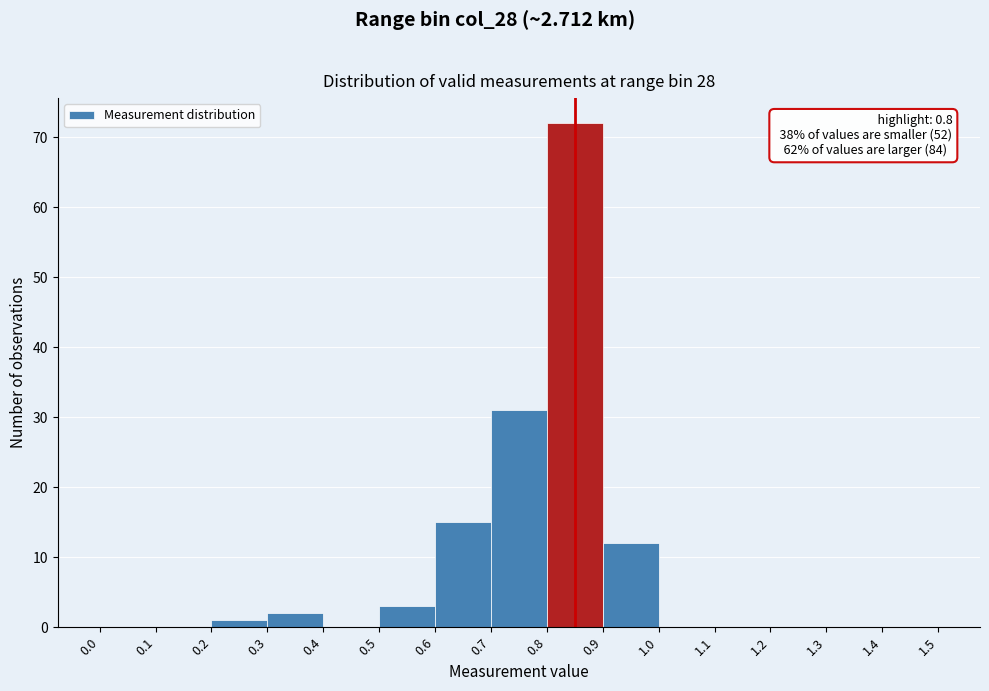

Over which range of the x-axis is the bar tallest?

0.8 to 0.9